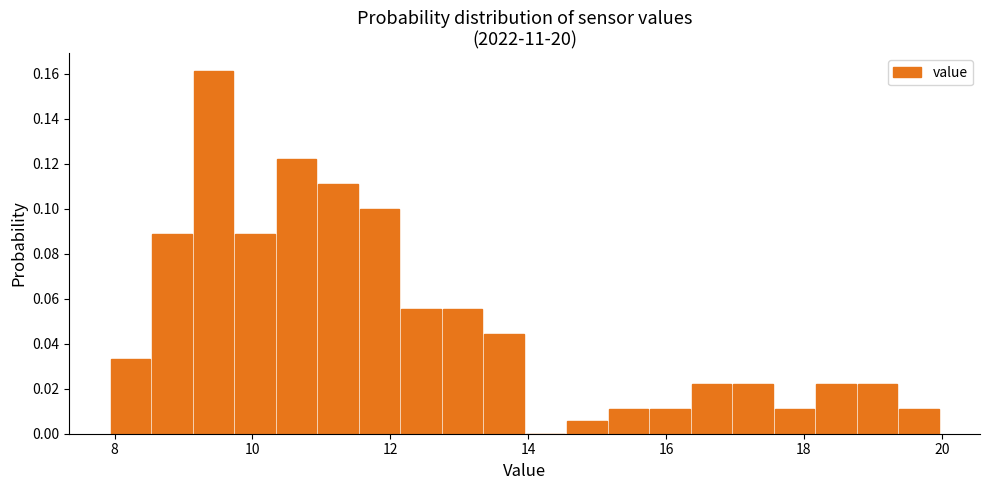

Around what value on the x-axis is the tallest bar? Give the approximate position of its centre, as read against the axis.

9.4